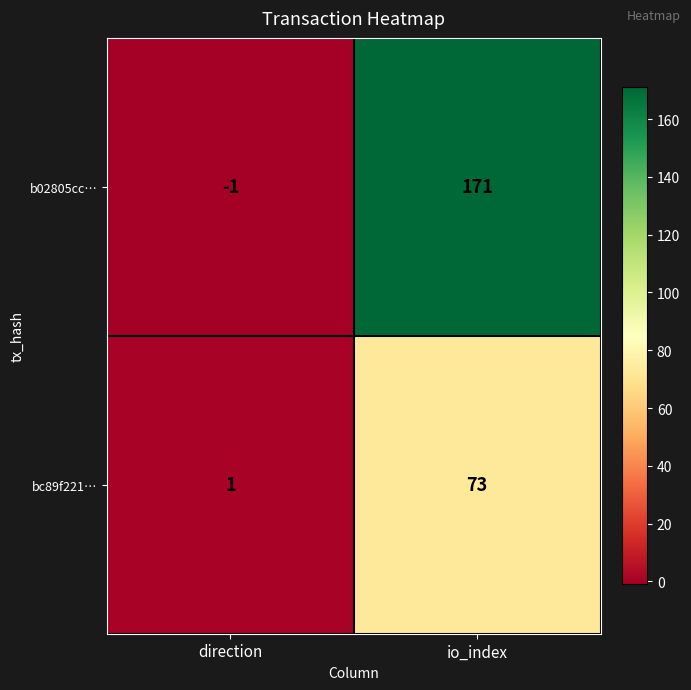

Is it true that b02805cc… equals 171 at io_index?

True